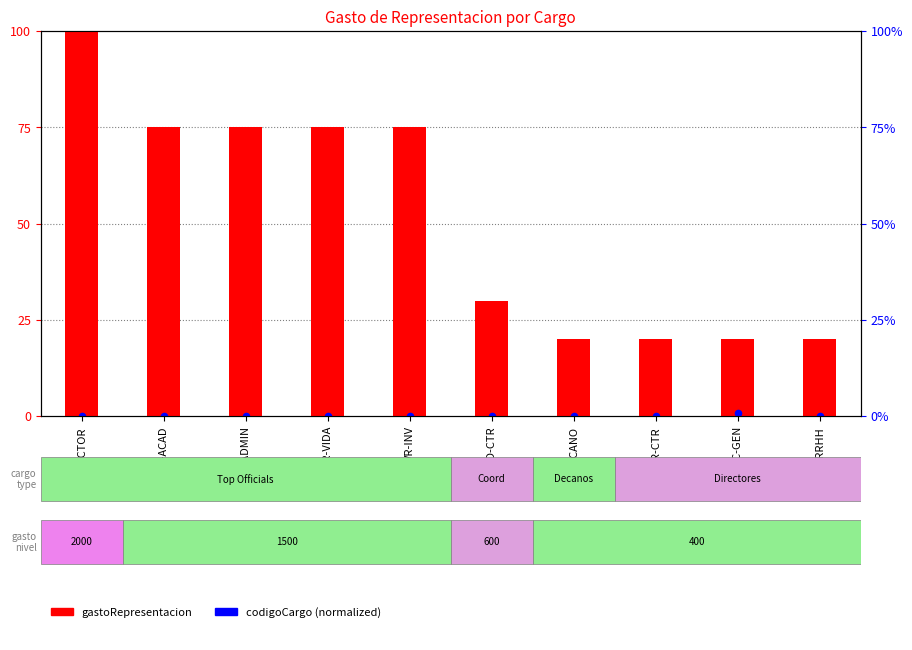

Which series has the largest total across all categories?

gastoRepresentacion